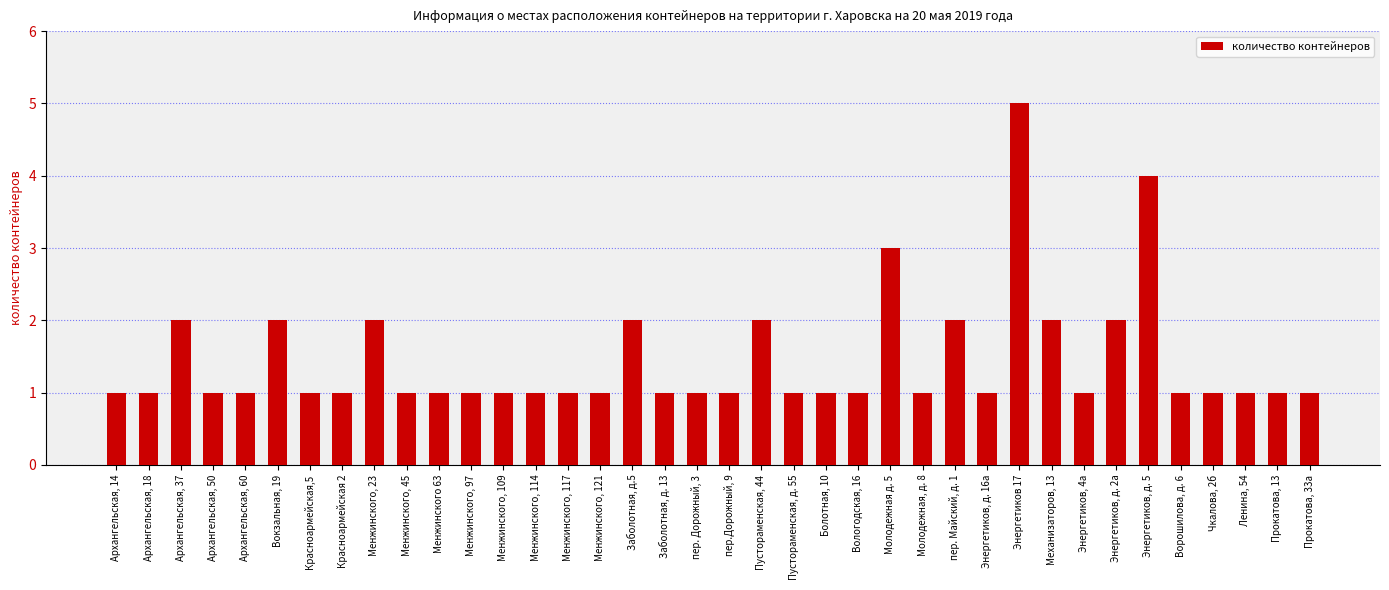

What is the greatest value displayed?

5